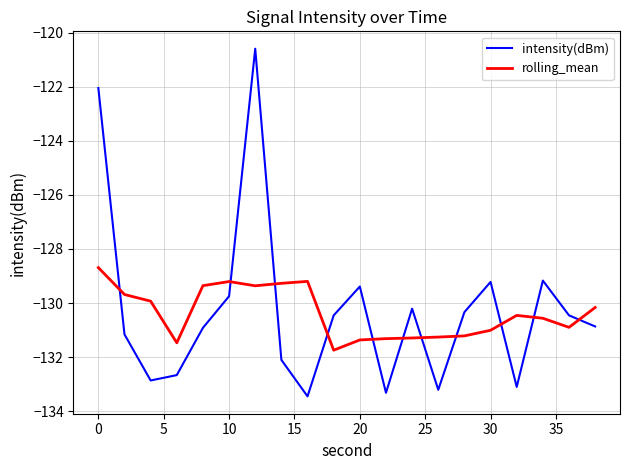

What is the sum of all intensity(dBm) values?

-2605.3